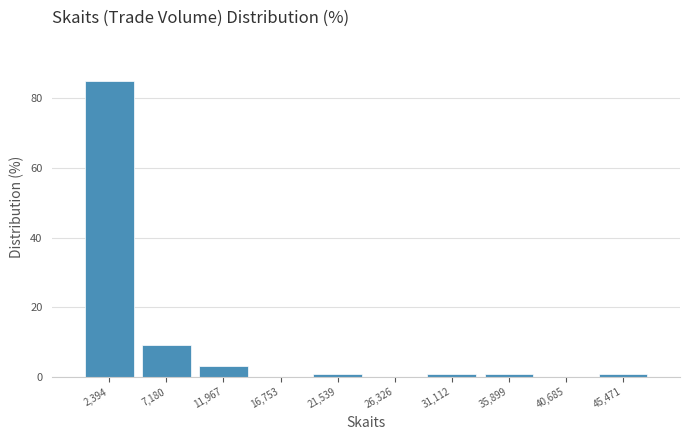

Reading left to right, list every bar in this chart as the range it spans on the x-axis followed by its height. Neither the bar edges nor the heights are printed on the chart, so give them approximately, as read against the axes.

0 to 5000: 84
5000 to 9500: 10
9500 to 14500: 4
14500 to 19000: 0
19000 to 24000: under 2
24000 to 28500: 0
28500 to 33500: under 2
33500 to 38500: under 2
38500 to 43000: 0
43000 to 48000: under 2